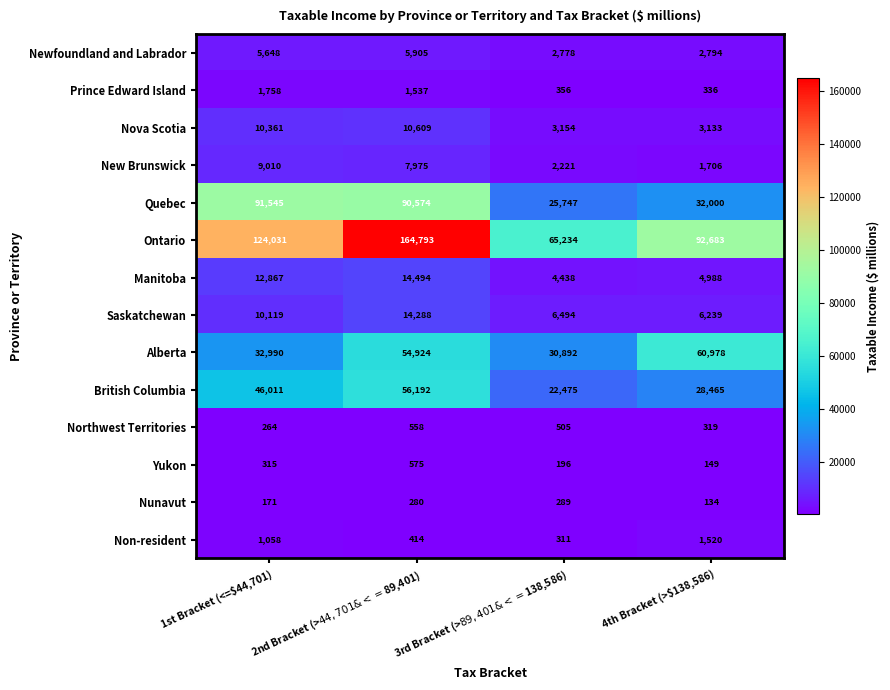

What is the total value across all series at 4th Bracket (>$138,586)?

235444